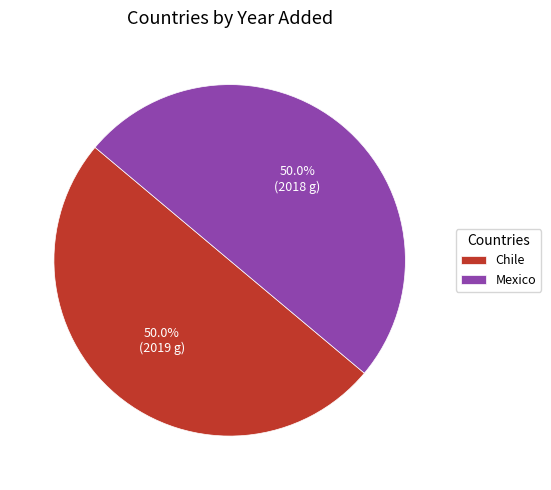

How much of the chart is everything except Chile?

50.0%